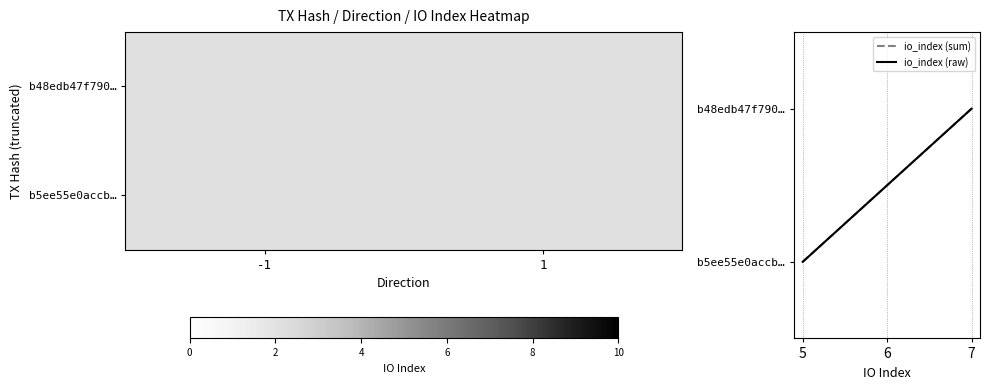

Which series has the largest total across all categories?

io_index (sum)